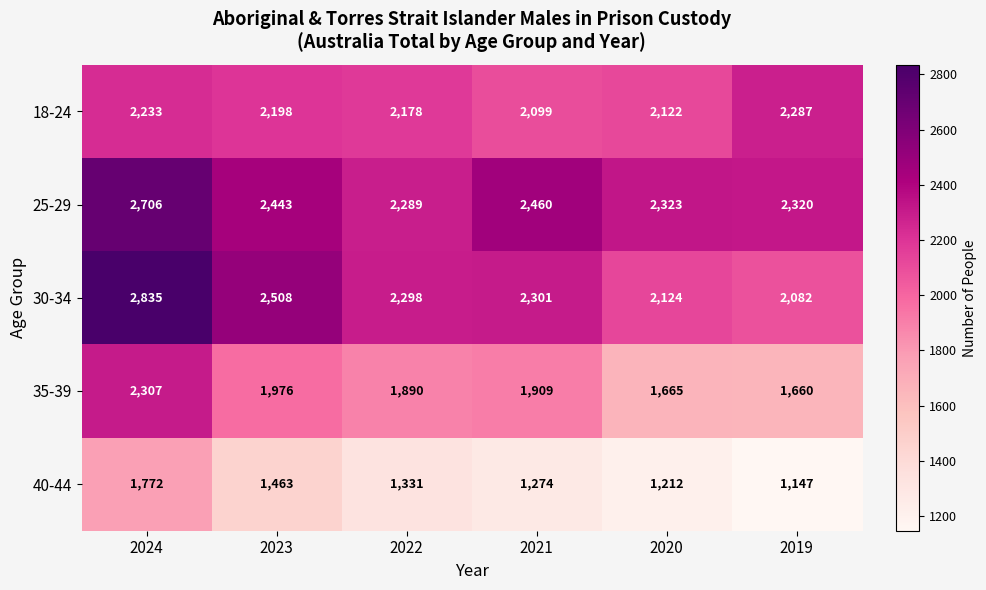

Which series has the largest total across all categories?

25-29